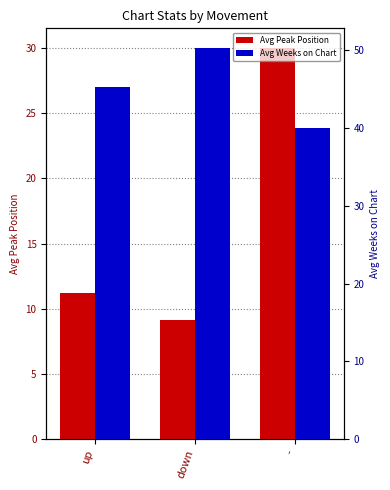

What position from the left is down?

2